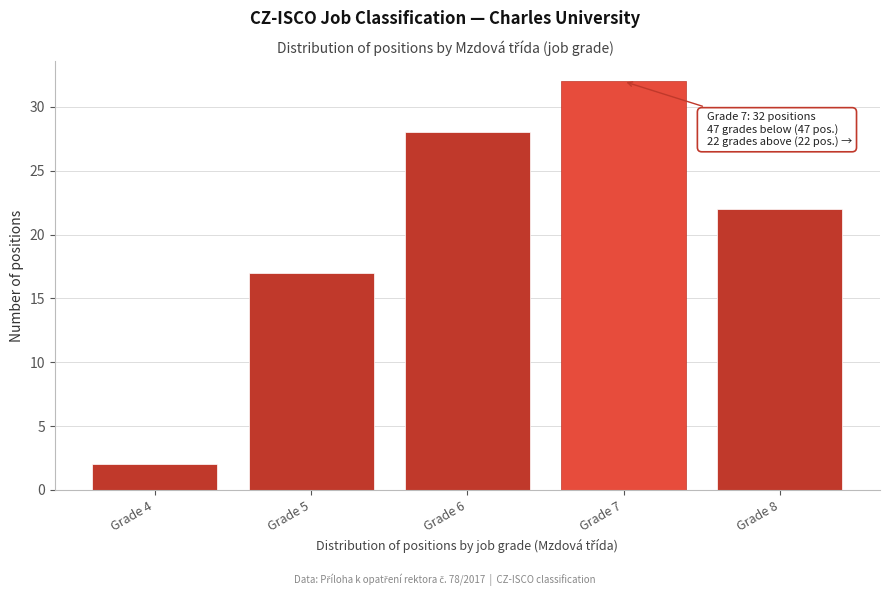

Reading right to left, transcribe all the data shown in this chart.

22	32	28	17	2